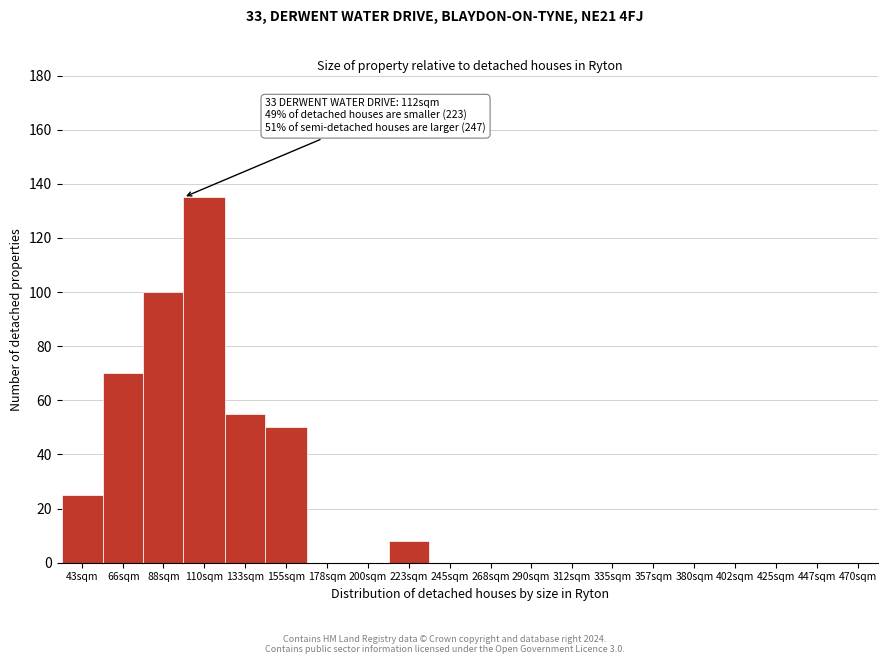

Reading left to right, what are all the values shown in this chart?

43sqm=25	66sqm=70	88sqm=100	110sqm=135	133sqm=55	155sqm=50	178sqm=0	200sqm=0	223sqm=8	245sqm=0	268sqm=0	290sqm=0	312sqm=0	335sqm=0	357sqm=0	380sqm=0	402sqm=0	425sqm=0	447sqm=0	470sqm=0